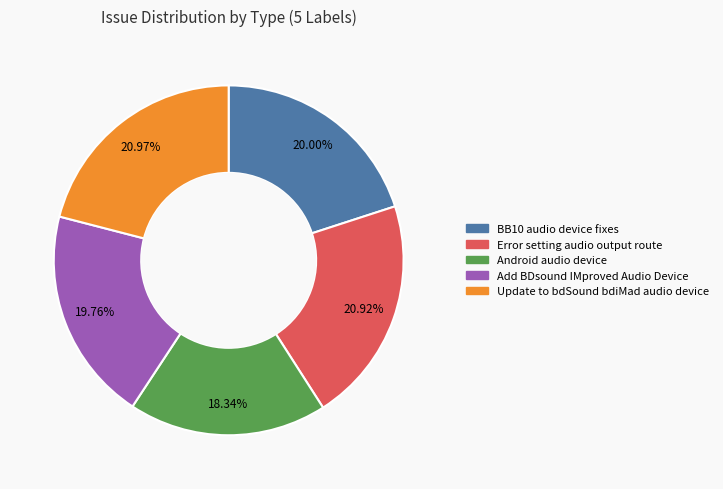

How many segments does this pie chart have?

5